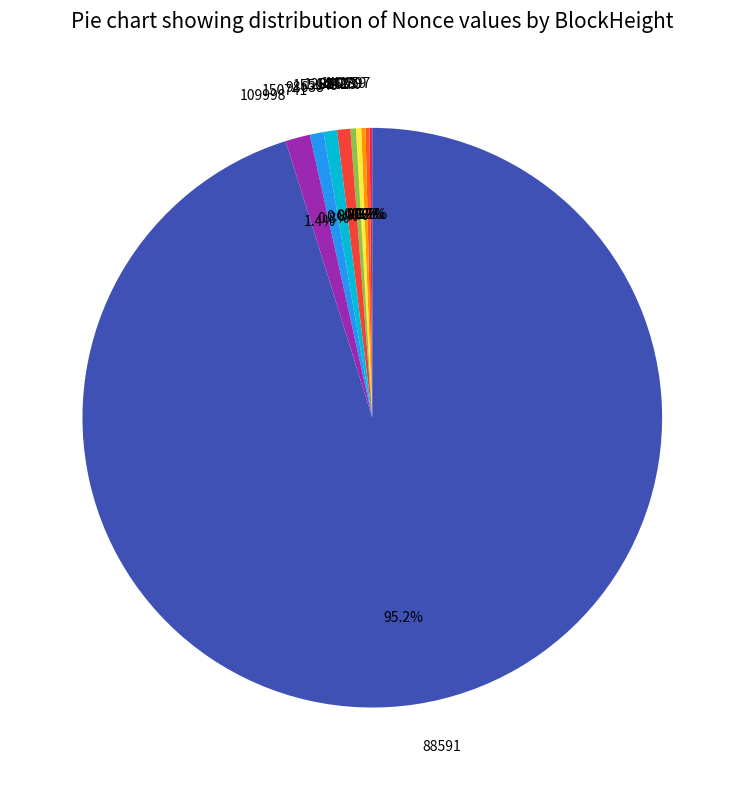

What portion of the pie excludes 88591?

4.8%